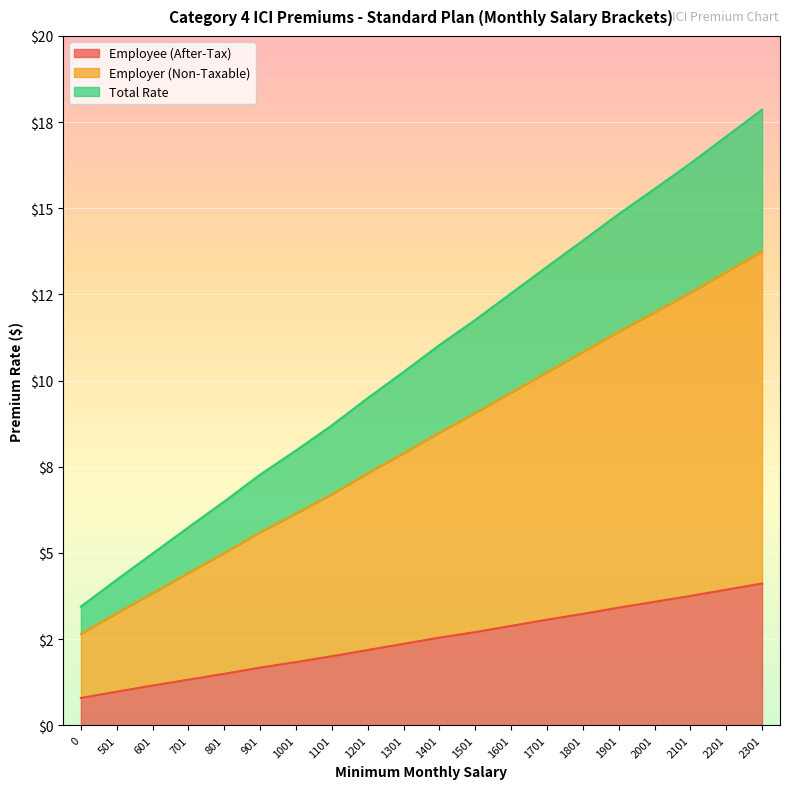

At 1101, list the series in order from smallest to largest.

Employee (After-Tax), Employer (Non-Taxable), Total Rate